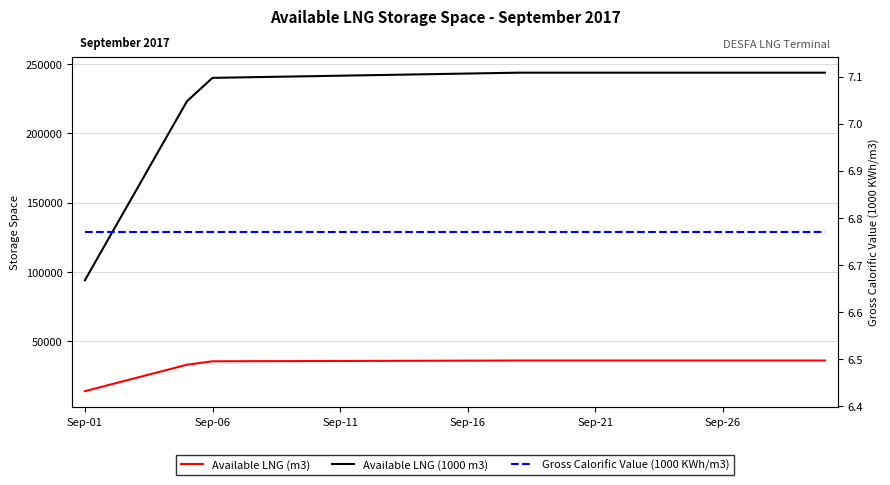

Is it true that Available LNG (1000 m3) equals 240266.0 at 6?

True